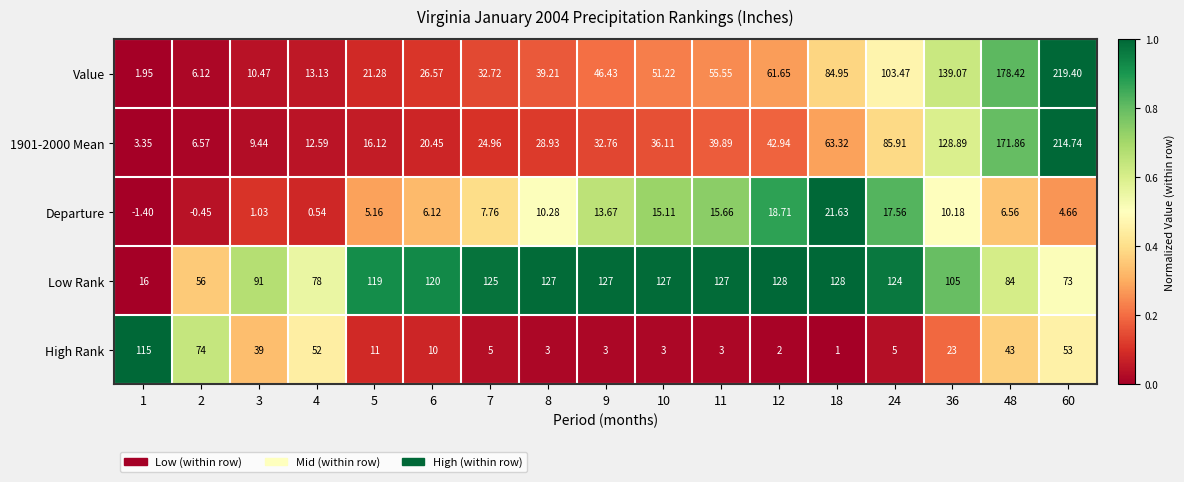

Which series has the largest range (max minus min)?

Value